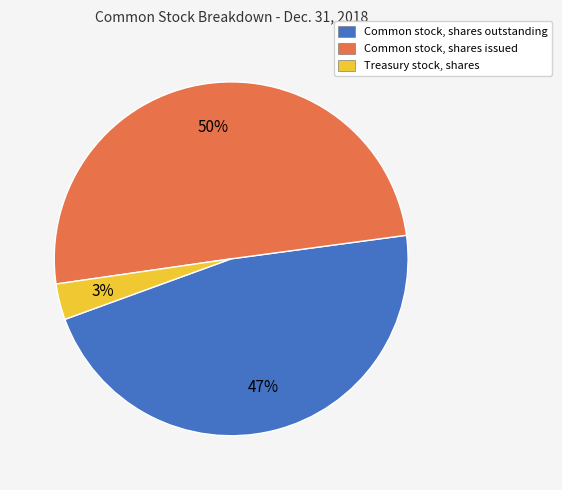

To the nearest percent, what portion does Common stock, shares issued represent?

50%